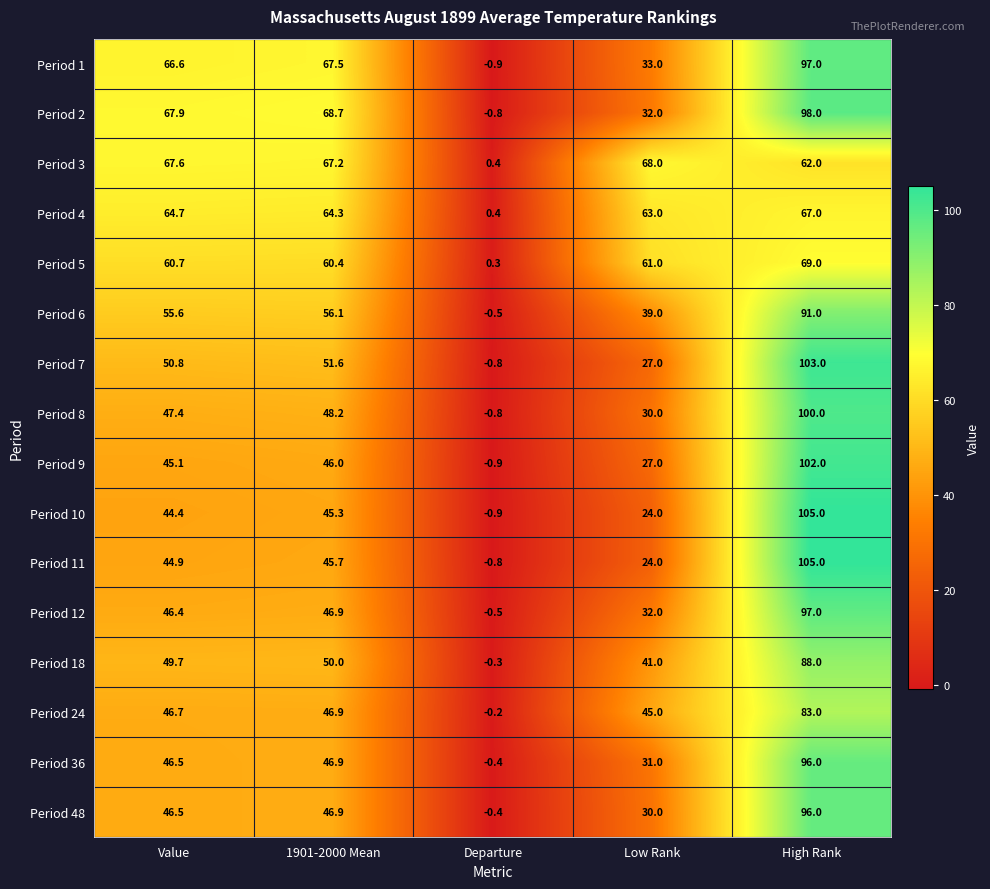

At which category is the sum across all series the highest?

High Rank